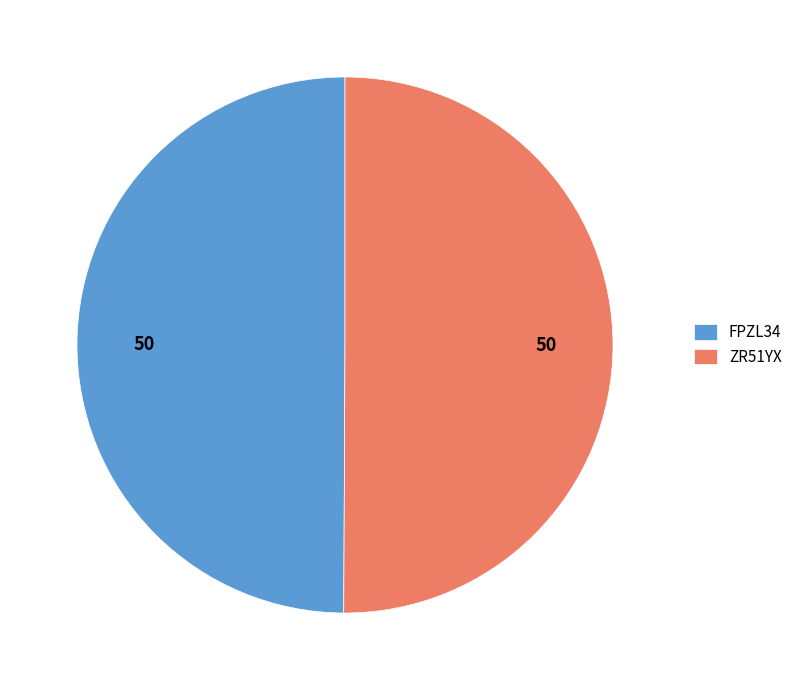

Approximately how many times larger is the value at ZR51YX compared to FPZL34?

1.0